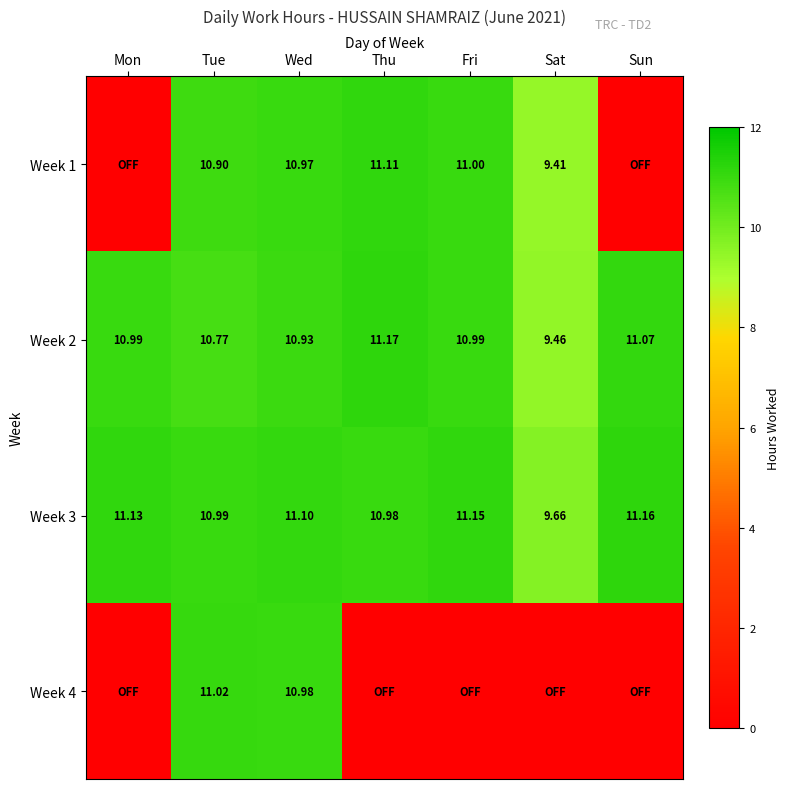

At how many categories does at least one series exceed 4?

7